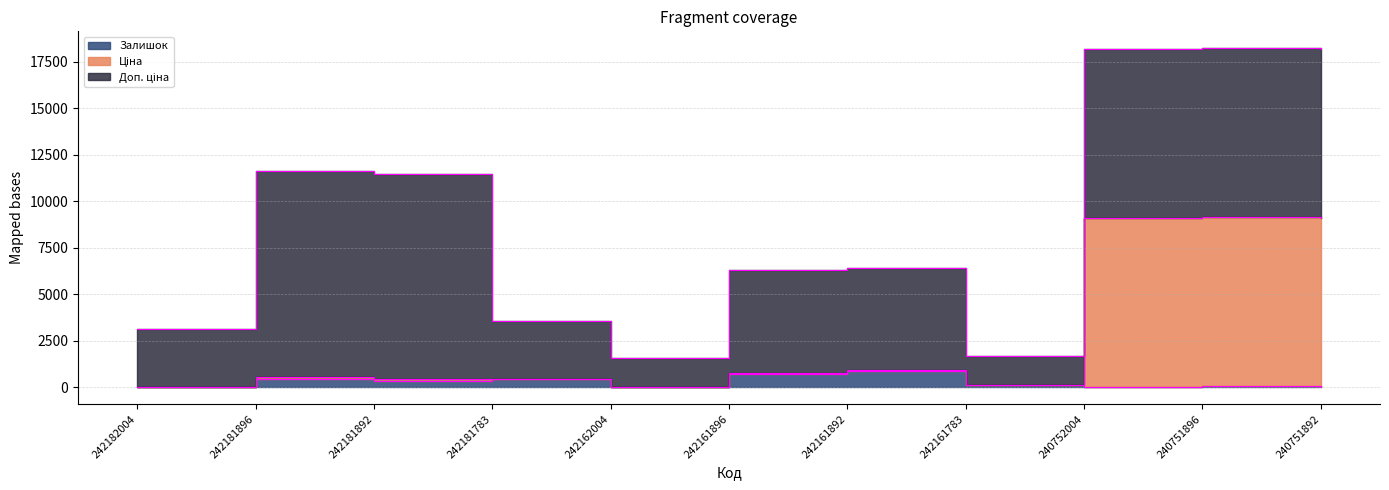

Rank the series by their average value, from lowest to highest.

Залишок border, Ціна border, Доп. ціна border